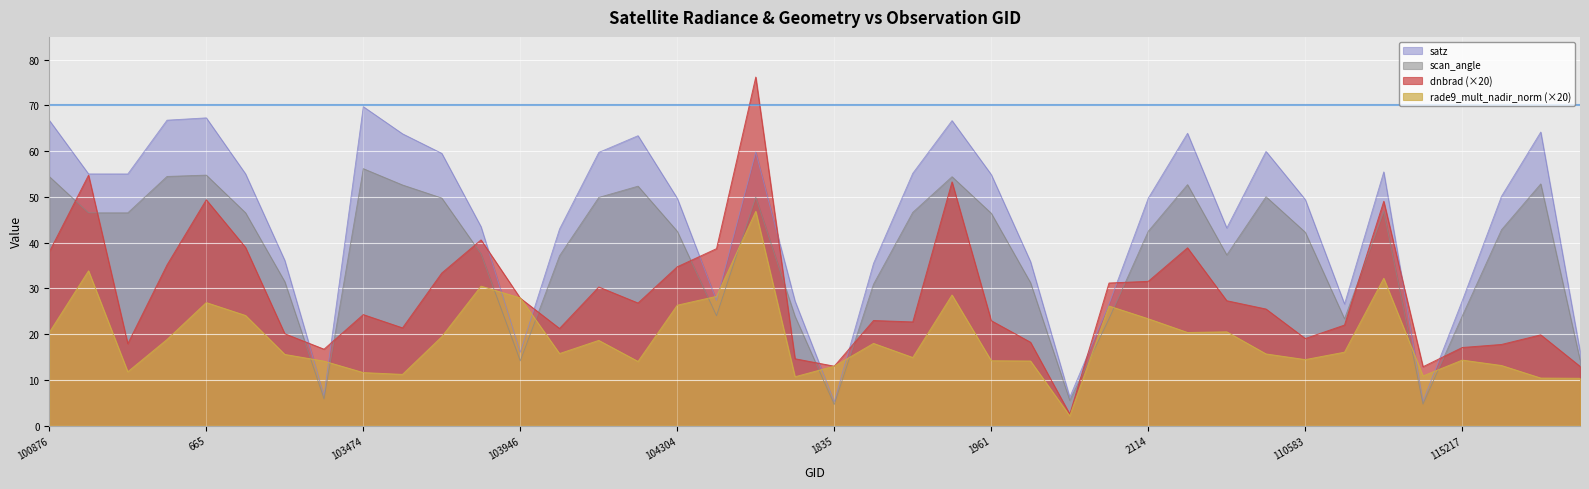

Which series has the largest total across all categories?

satz